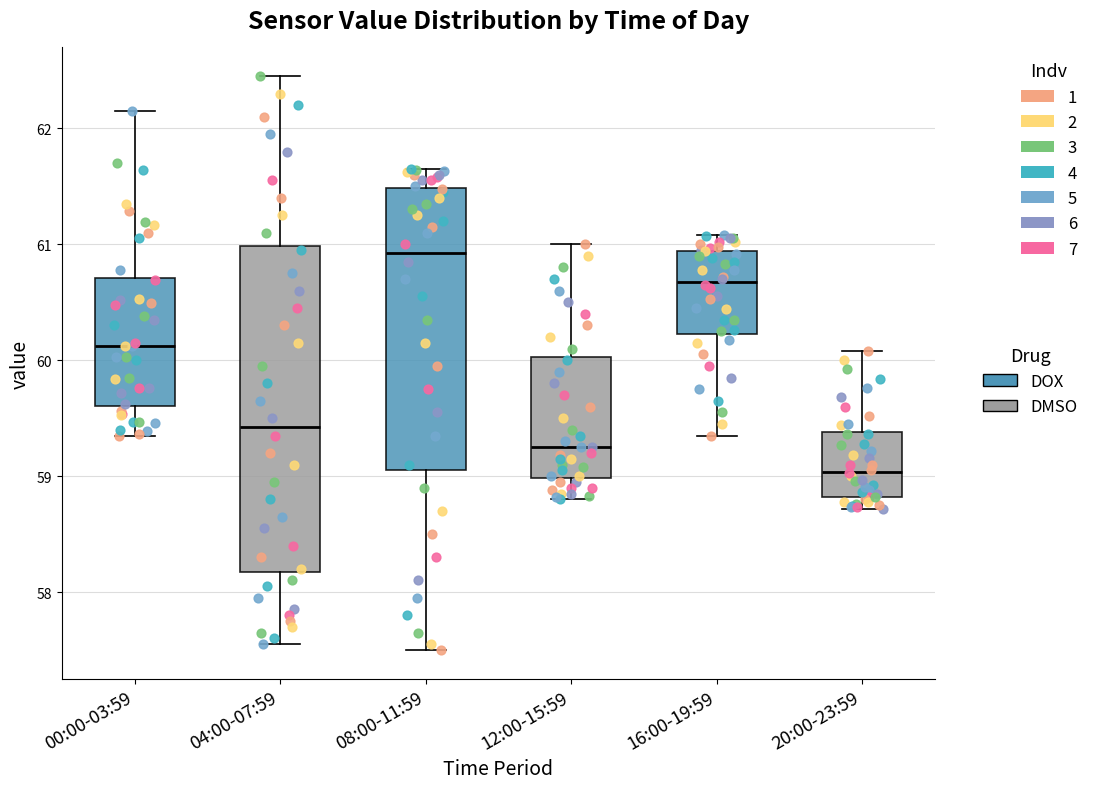

Which box is the tallest, from its lower edge to its upper edge?

04:00-07:59